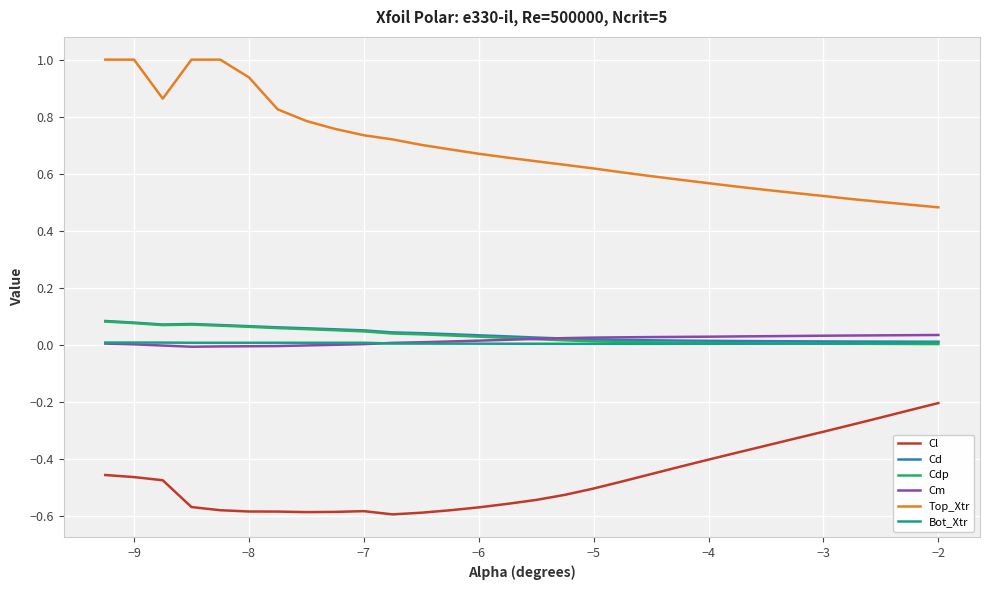

What are all the series names shown in the legend?

Cl, Cd, Cdp, Cm, Top_Xtr, Bot_Xtr